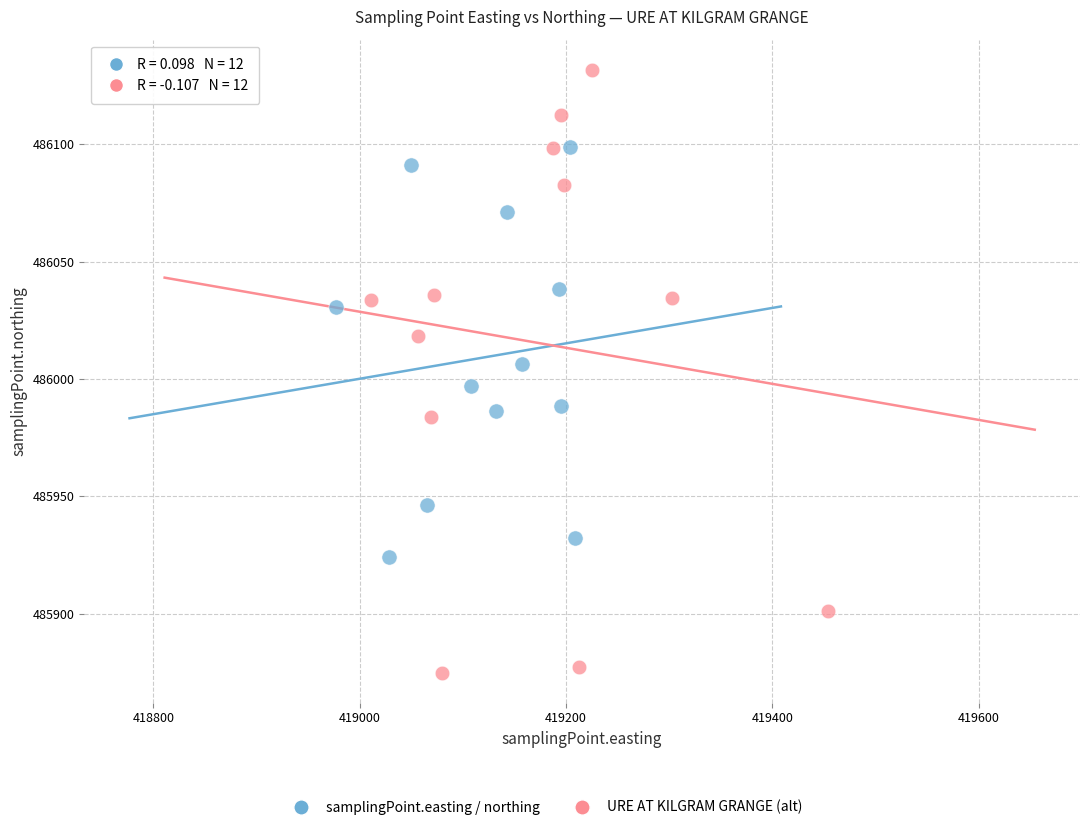

Which series contains the highest Y value?

URE AT KILGRAM GRANGE (alt)